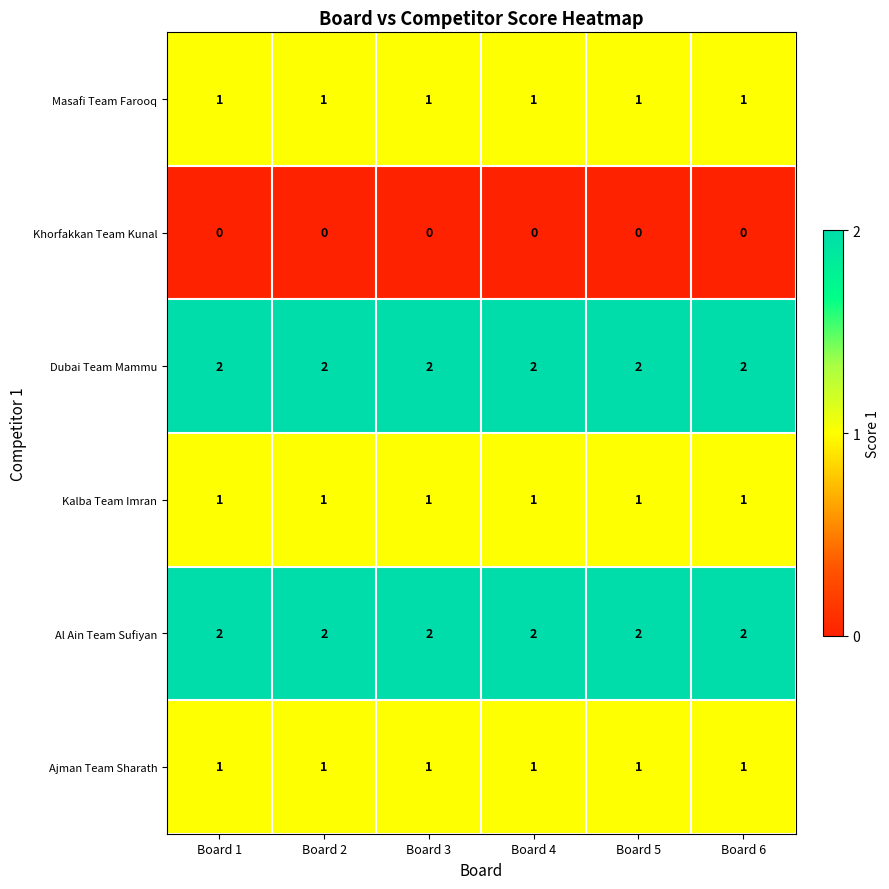

The value of Ajman Team Sharath at Board 1 is 0. True or false?

False